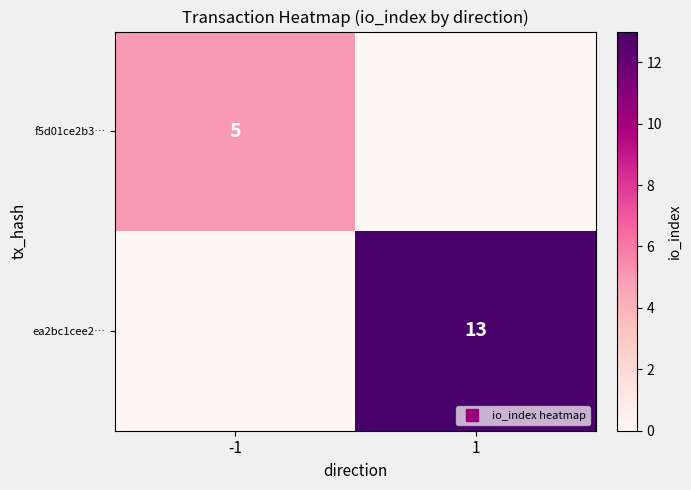

Count the f5d01ce2b3… values in the range 0 to 5.

2